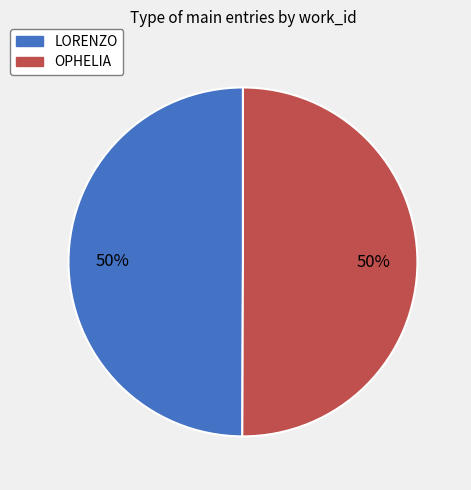

The OPHELIA slice represents 50% of the pie. True or false?

True